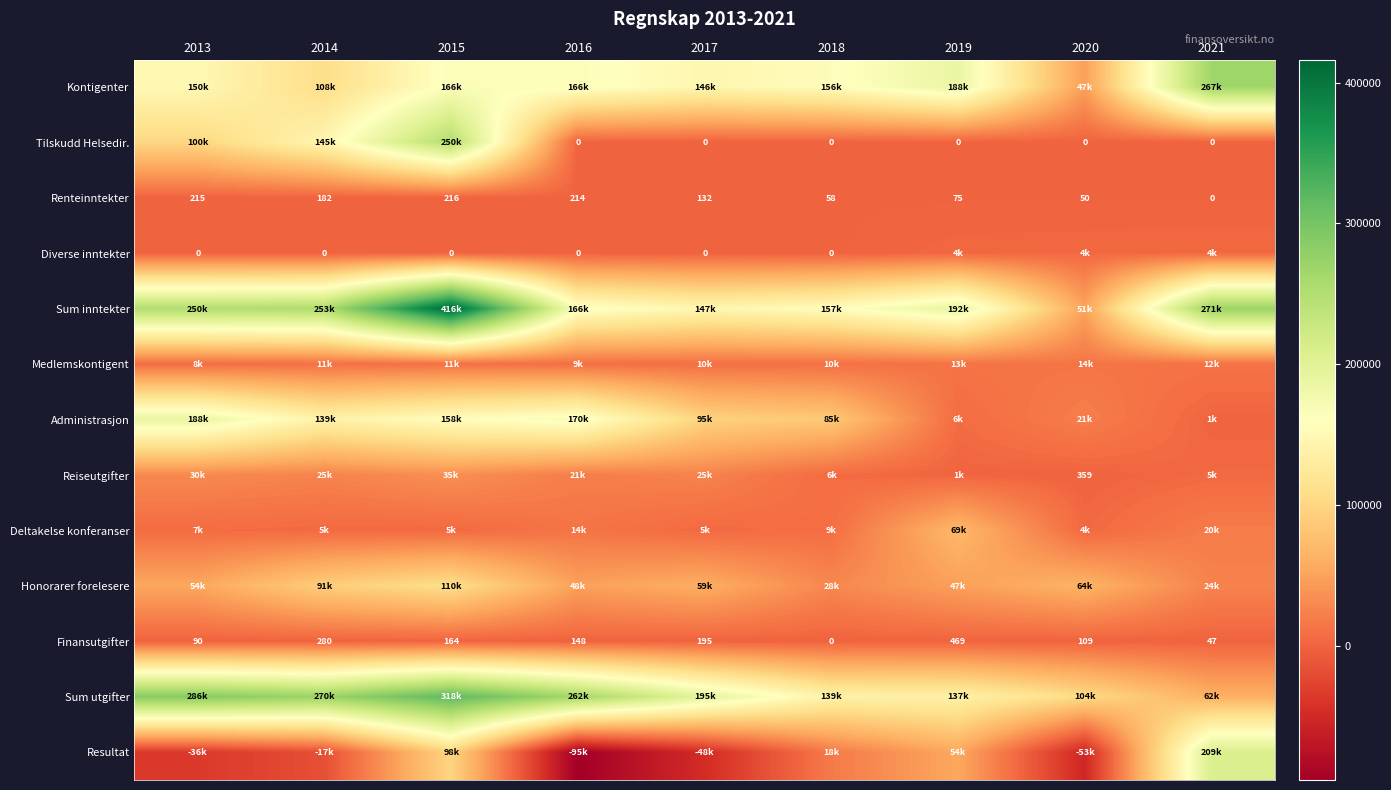

What is the total value across all series at 2017?

634520.8